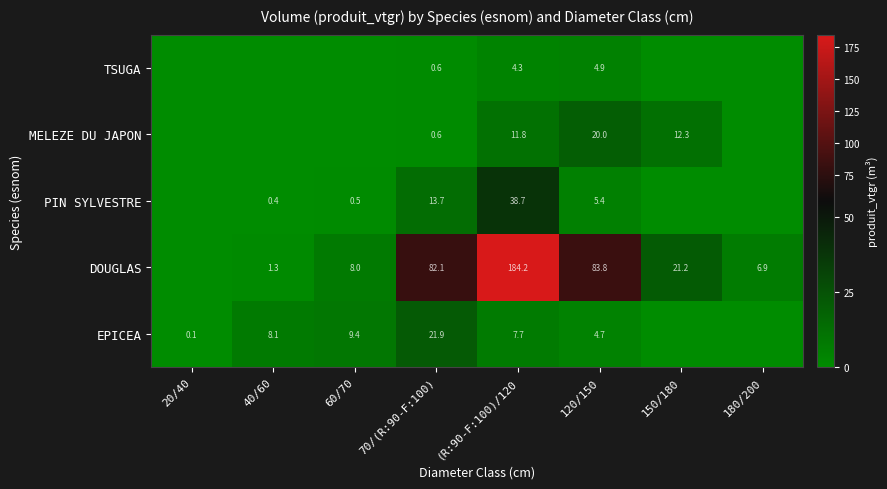

What is the difference between the highest and lowest values at 120/150?

79.1